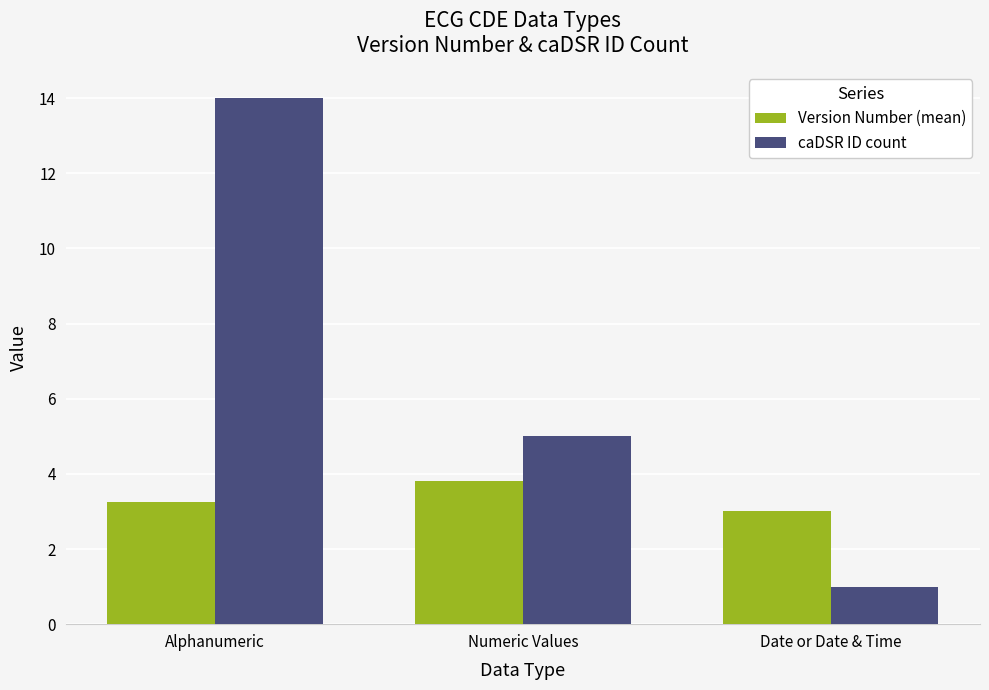

What is the average value of the caDSR ID count series?

6.7